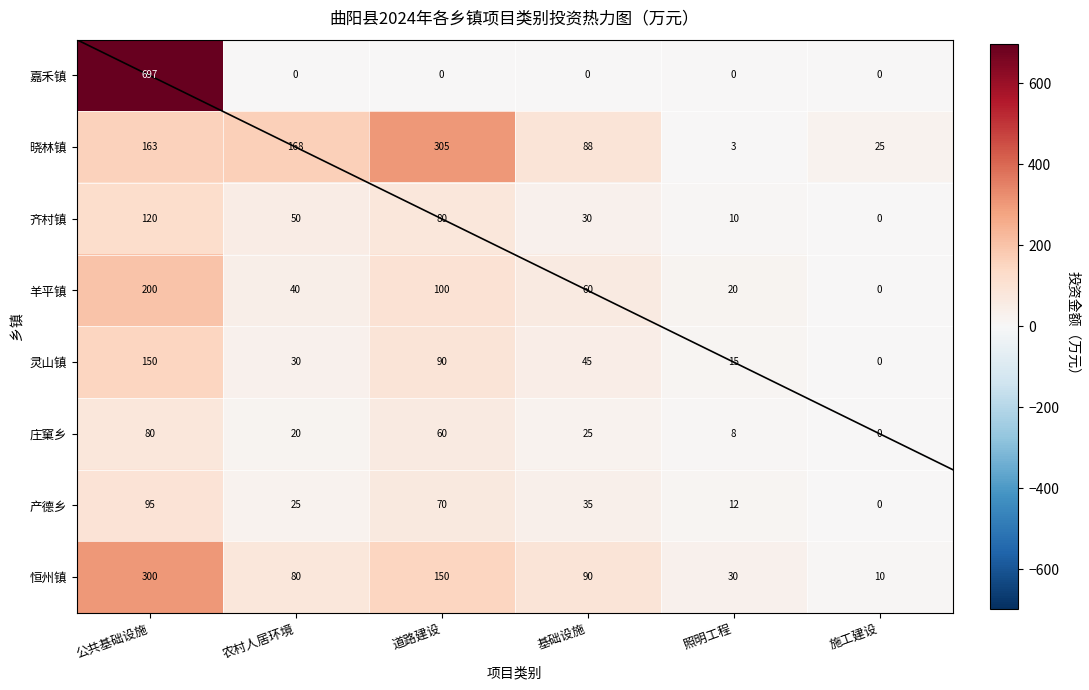

What is the total value across all series at 基础设施?

373